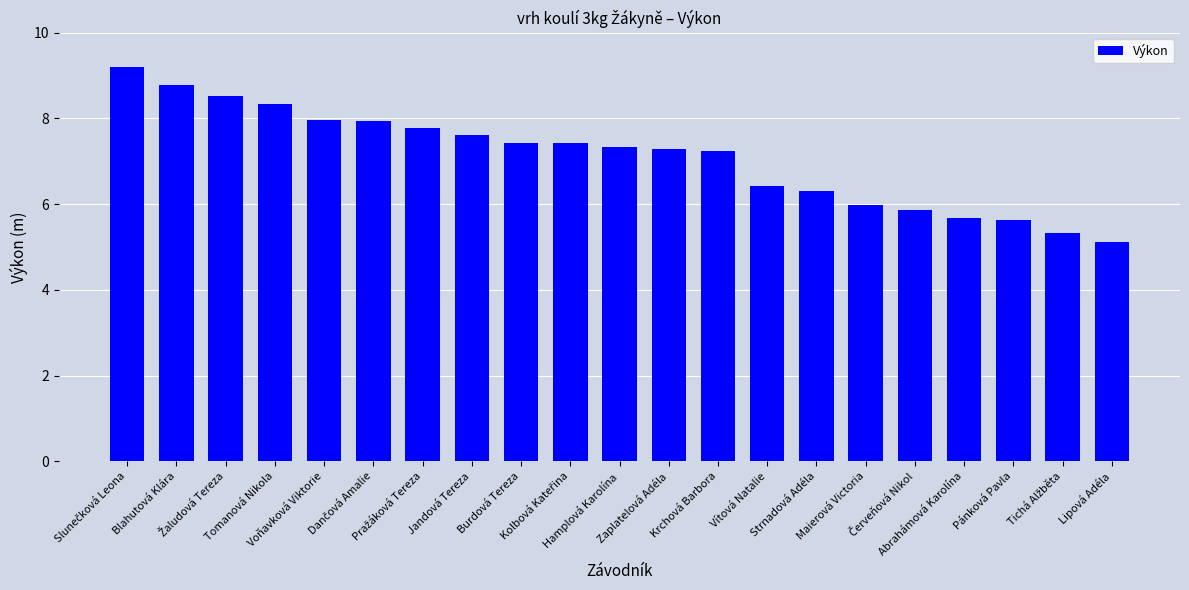

What is the minimum value shown in the chart?

5.1